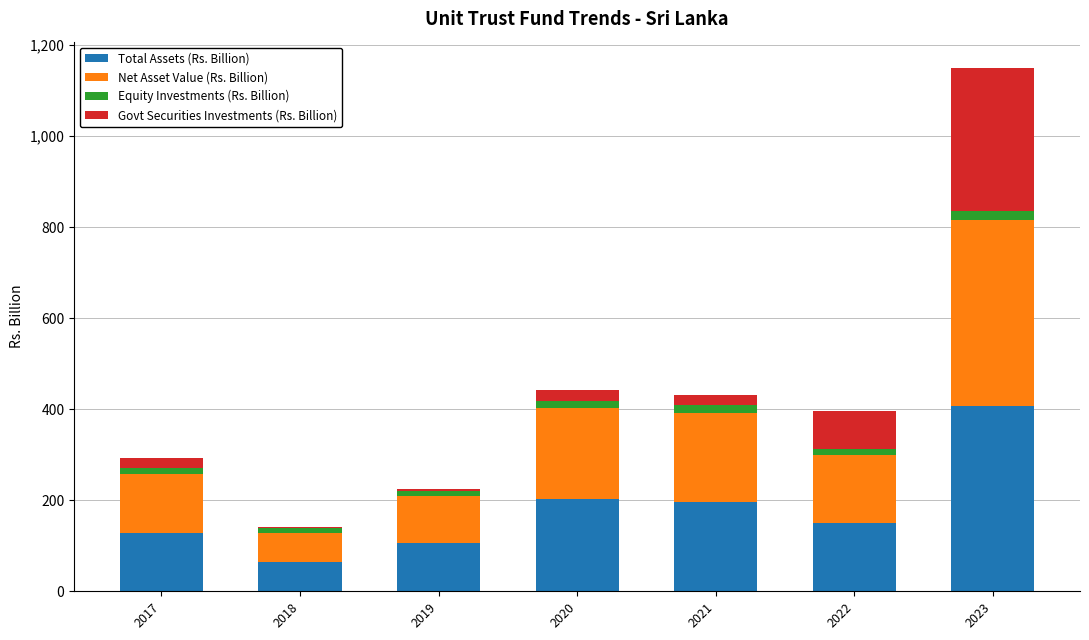

Is it true that Total Assets (Rs. Billion) equals 297 at 2020?

False